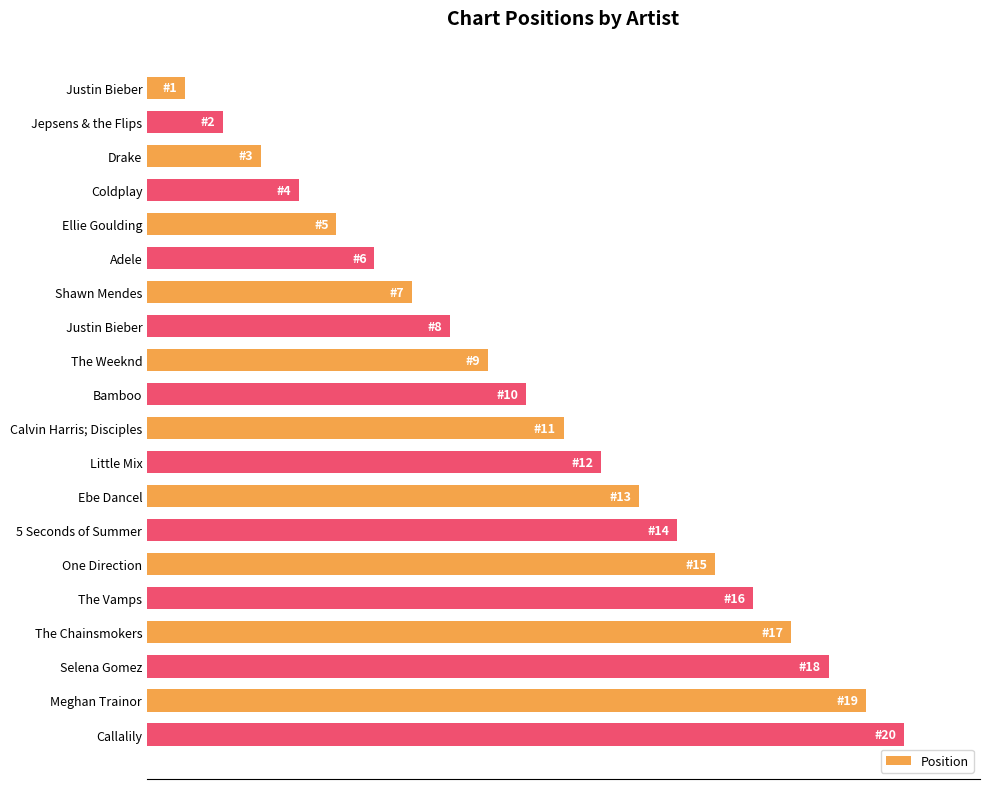

Does the chart contain any negative values?

No